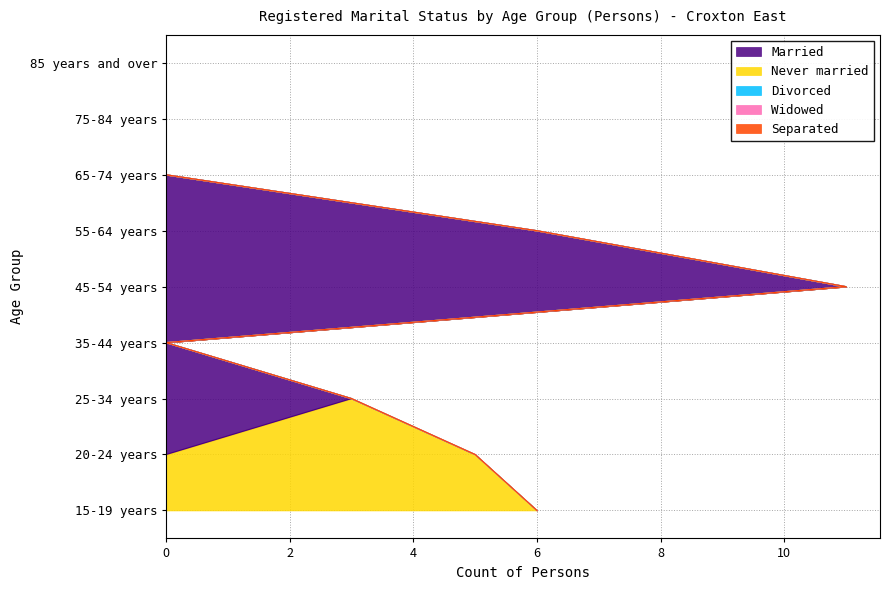

True or false: Divorced has more than 0 points higher than both neighbors.

False